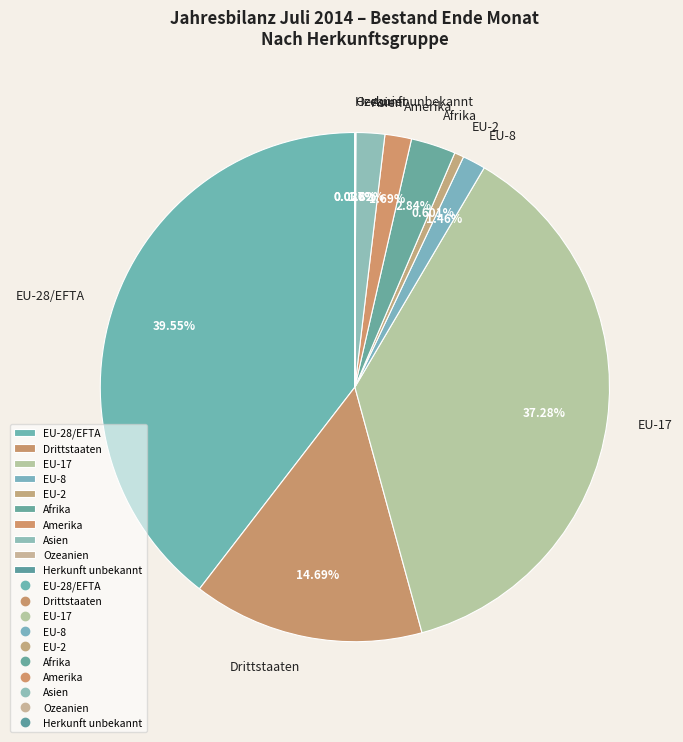

Between Afrika and Asien, which is larger?

Afrika